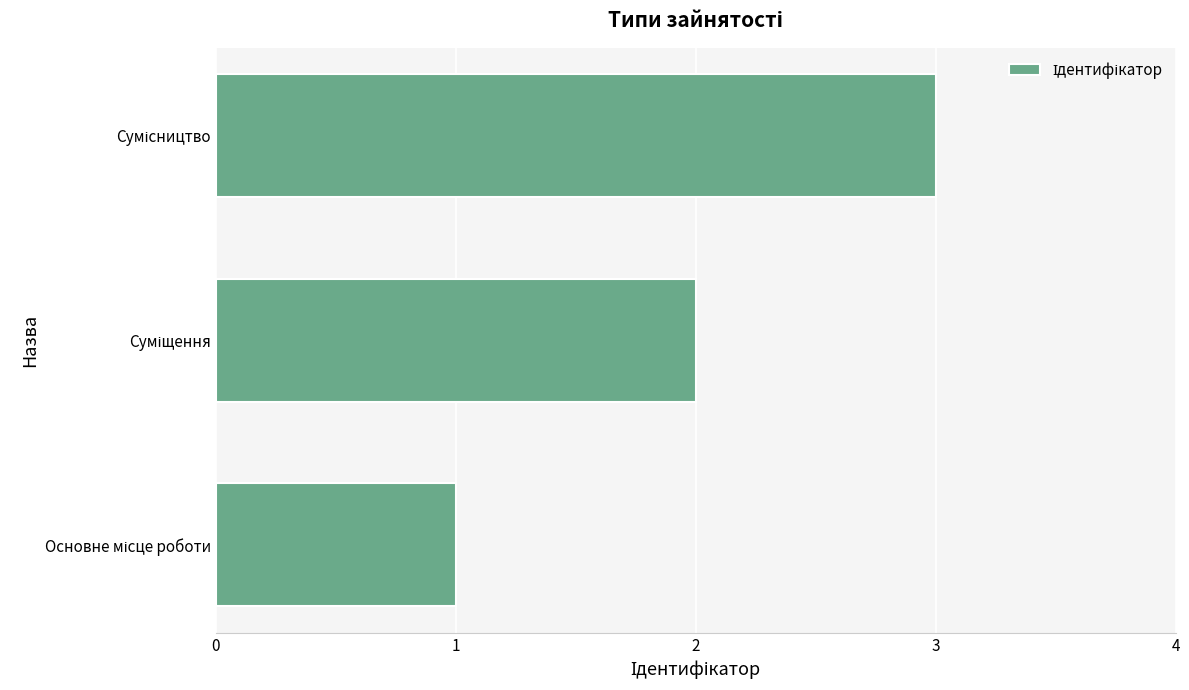

What is the sum of all values?

6